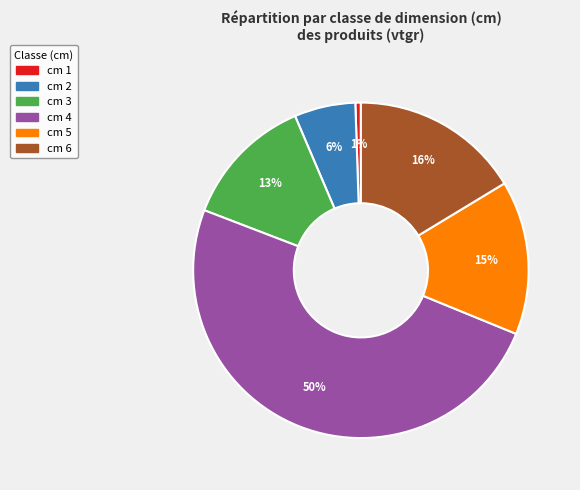

To the nearest percent, what is the average slice percentage?

17%